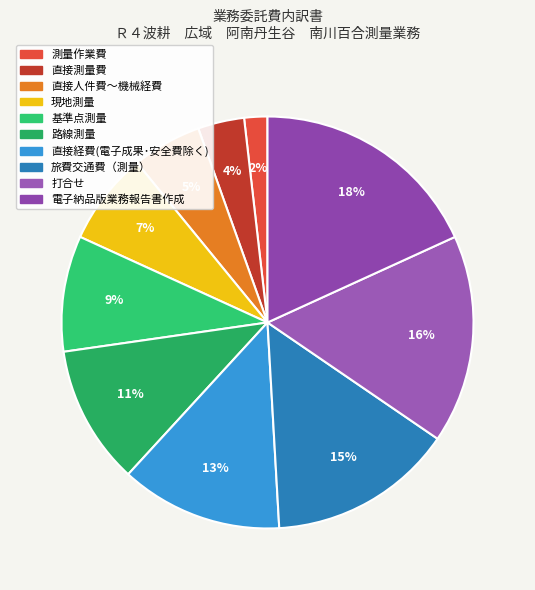

How many slices are in this pie chart?

10